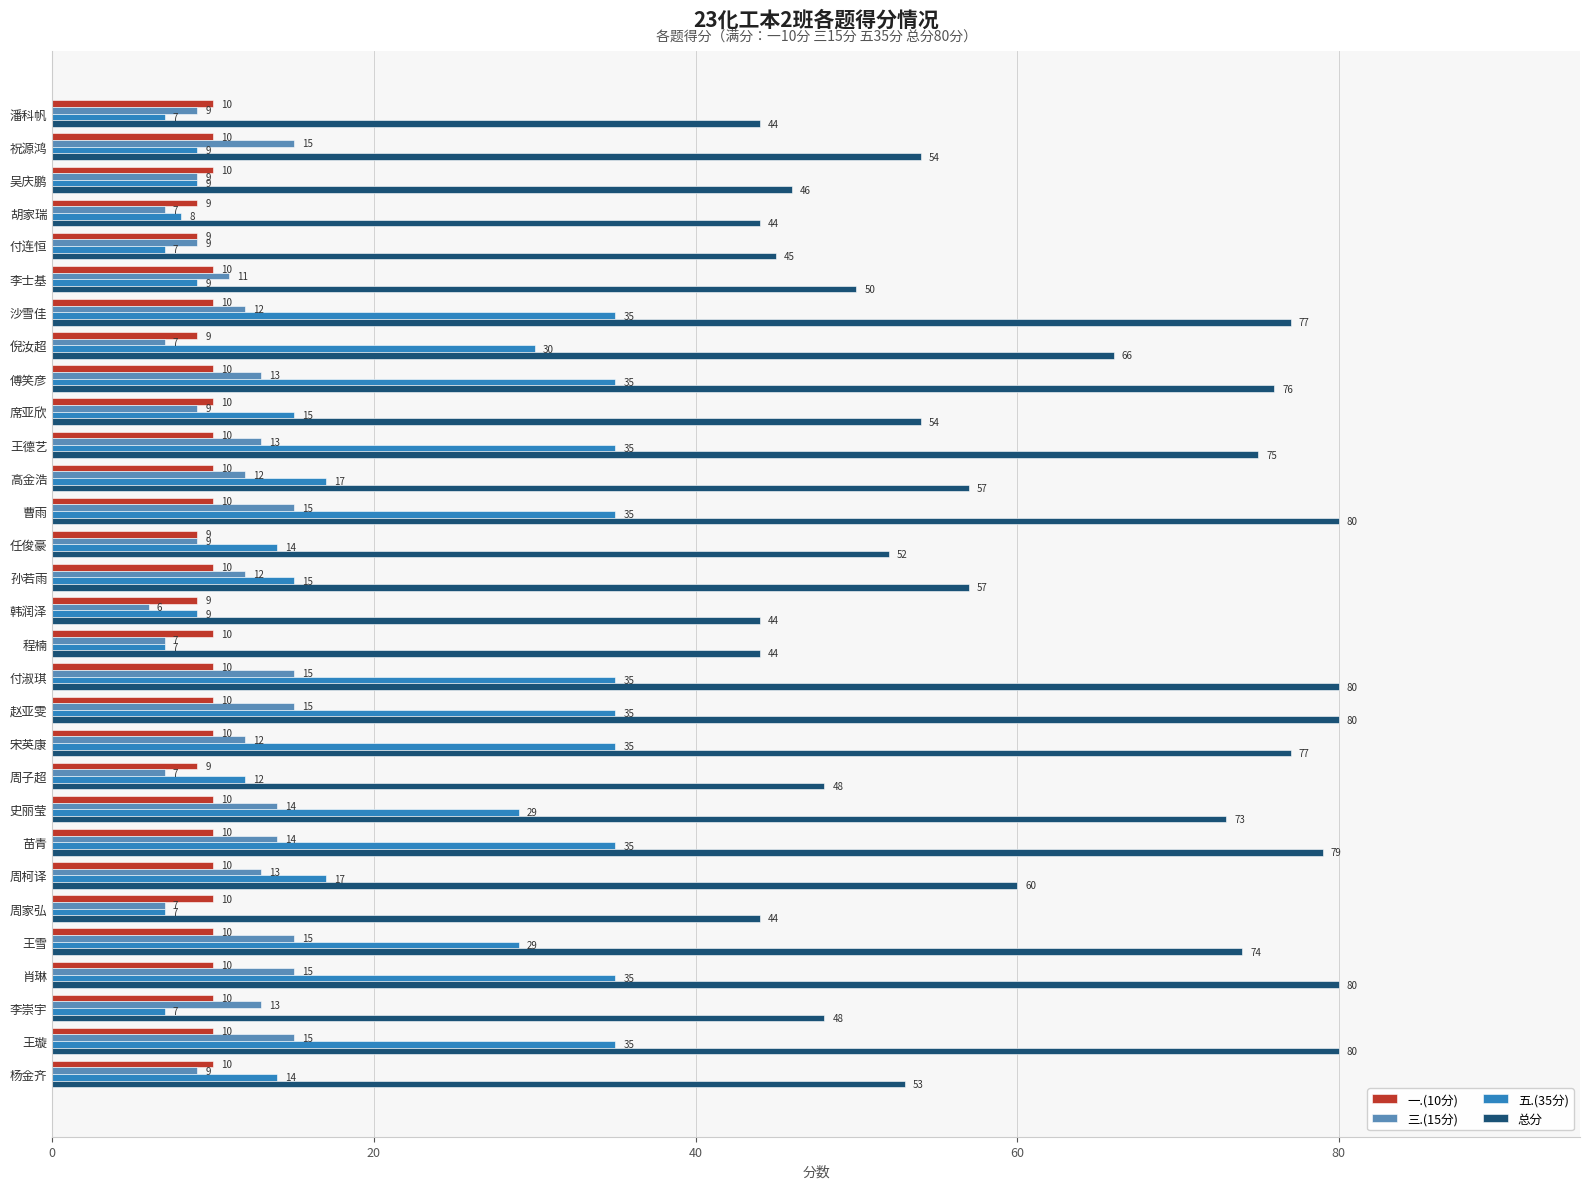

What is the highest value of the 总分 series?

80